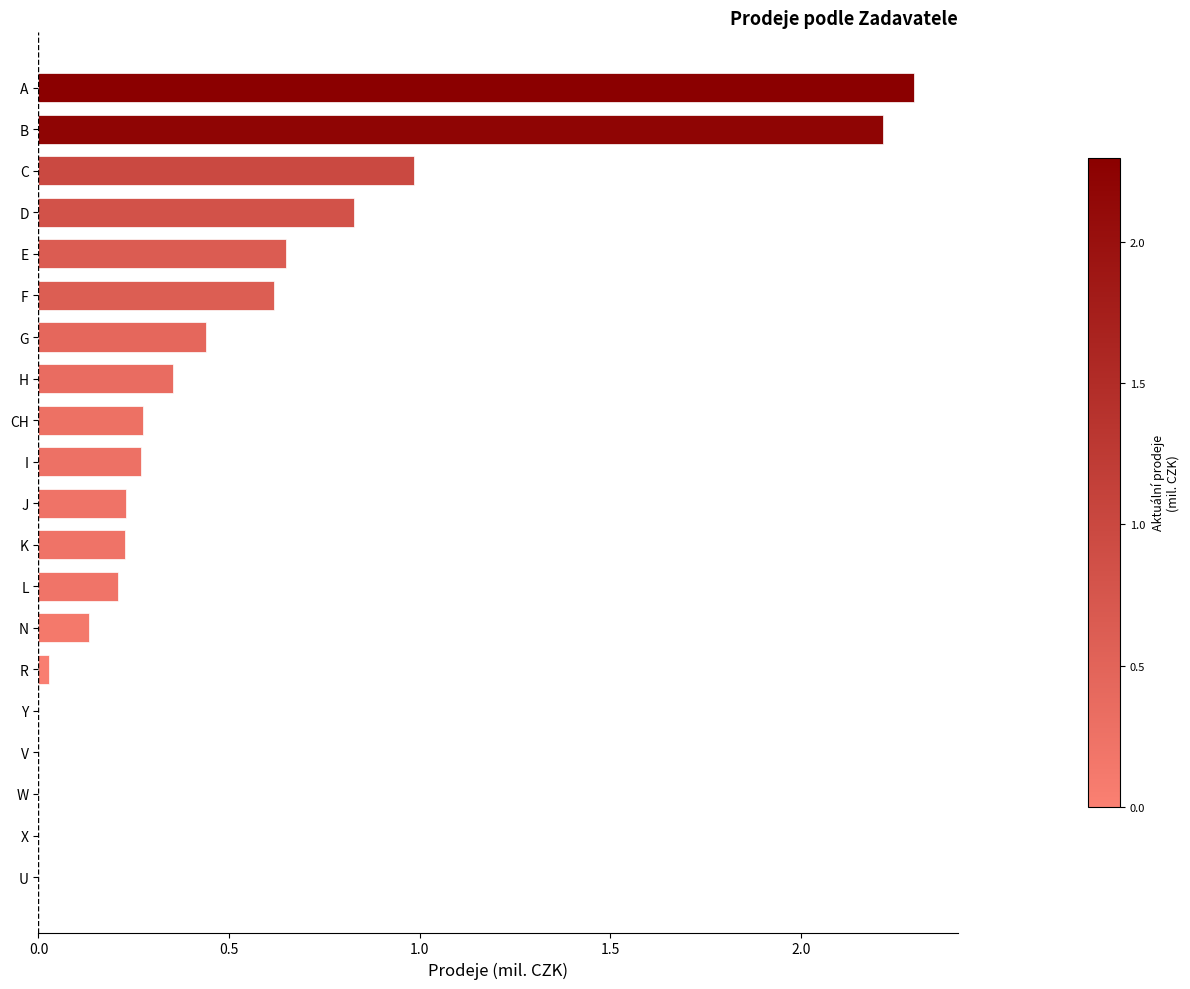

What is the average value?

0.5